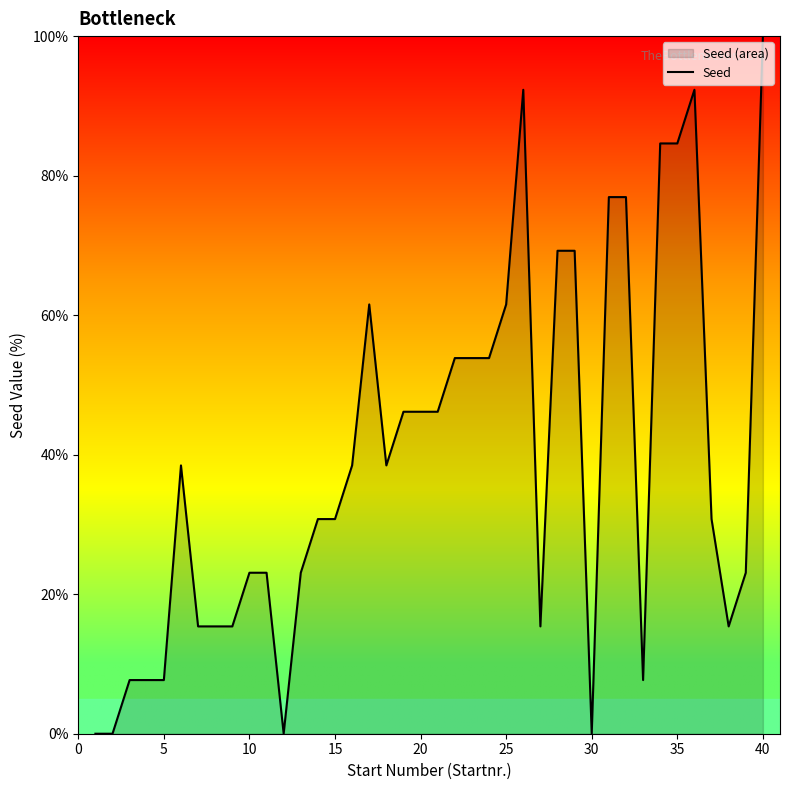

The value at 25 is 110.3. True or false?

False